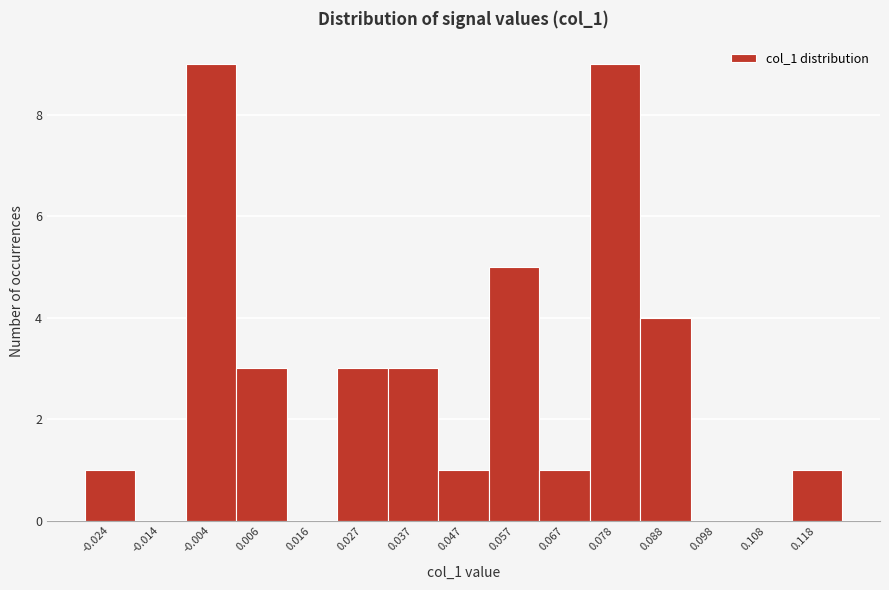

How tall is the bar that spans 0.082 to 0.092 on the x-axis? Neither the bar edges nor the heights are printed on the chart, so give them approximately, as read against the axes.

4